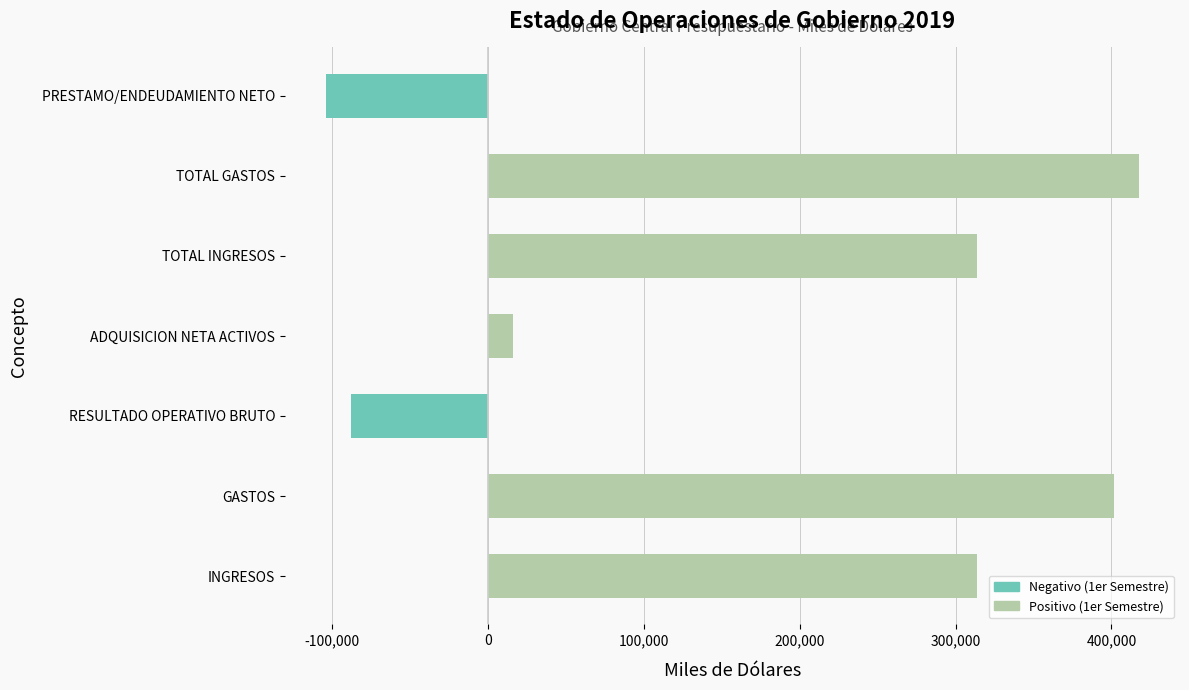

What is the difference between the second highest and second lowest values?

489248